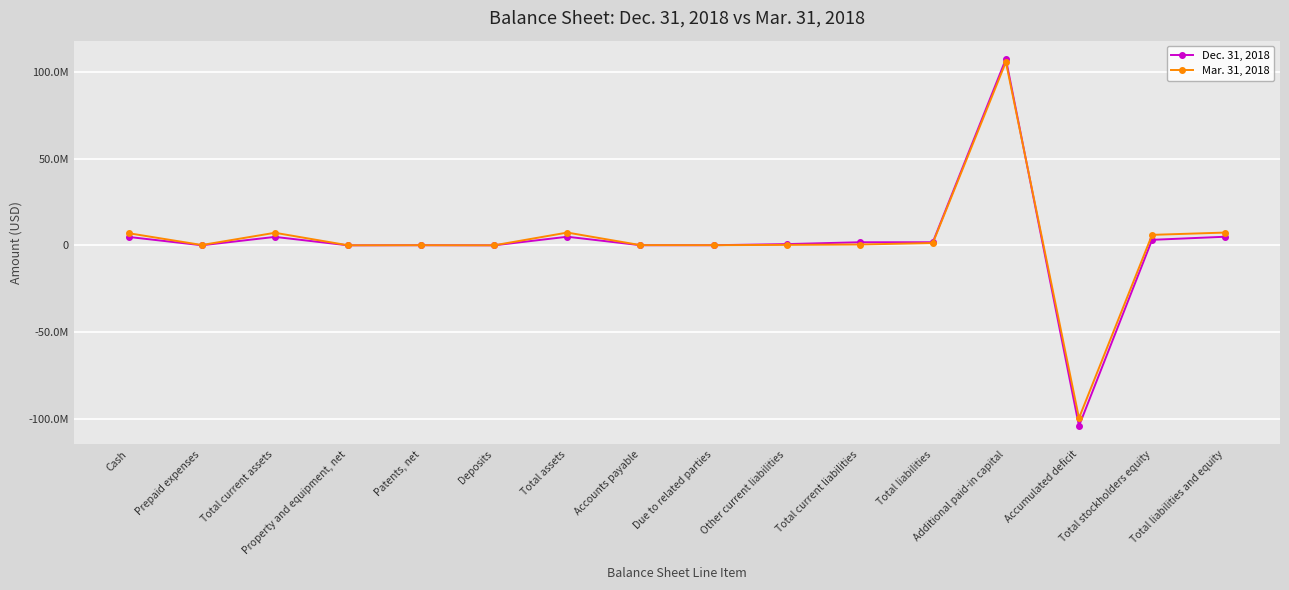

Rank the series by their average value, from lowest to highest.

Dec. 31, 2018, Mar. 31, 2018